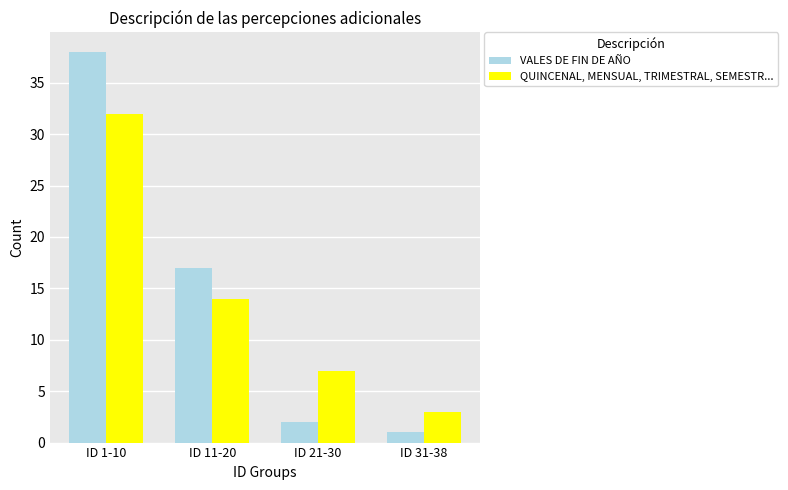

What are all the series names shown in the legend?

VALES DE FIN DE AÑO, QUINCENAL, MENSUAL, TRIMESTRAL, SEMESTR...